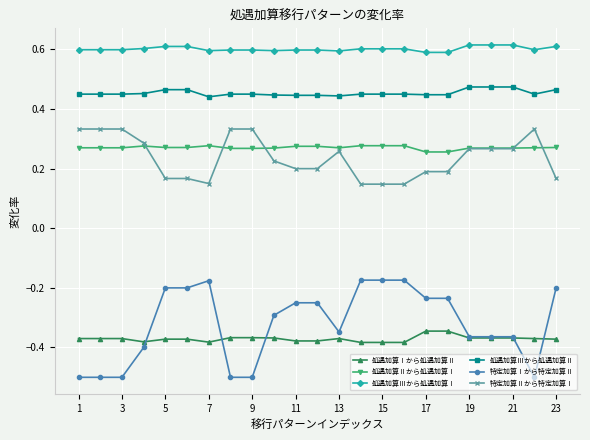

Count the 処遇加算Ⅲから処遇加算Ⅰ values in the range 0 to 1.

23